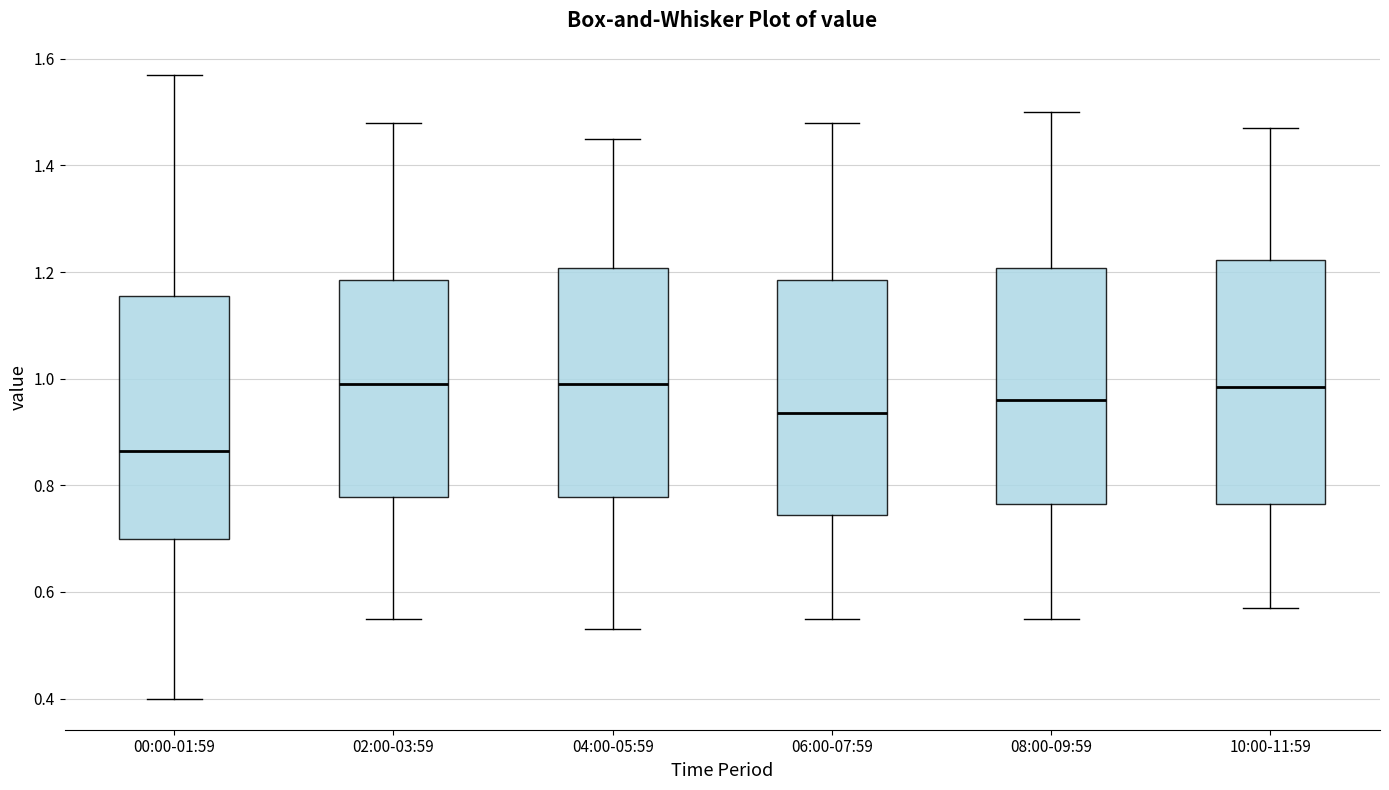

Where is the upper edge of the box for 06:00-07:59 on the y-axis? The values are not printed on the chart, so give them approximately, as read against the axis.

1.18